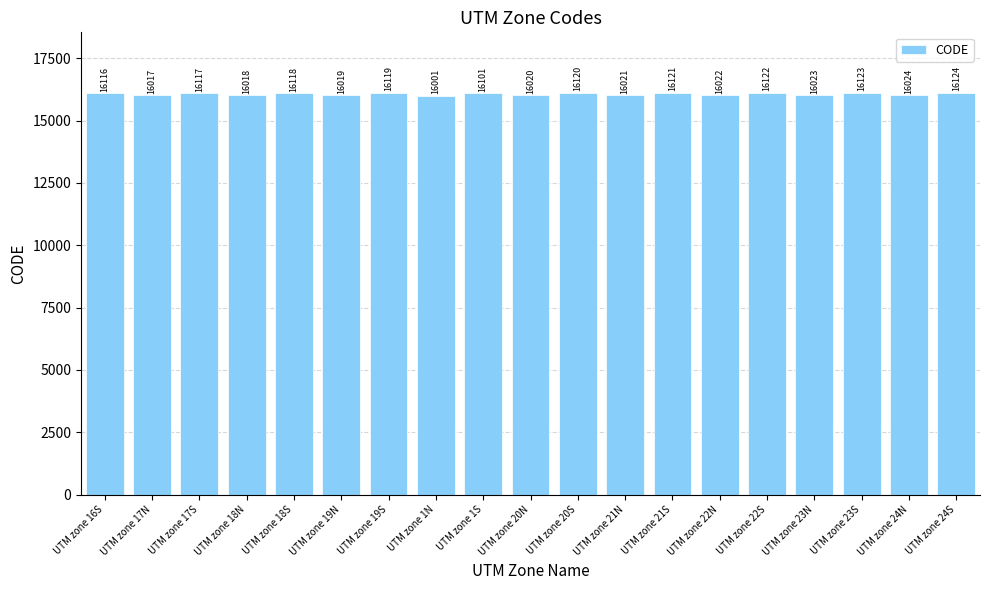

How many bars are there in total?

19